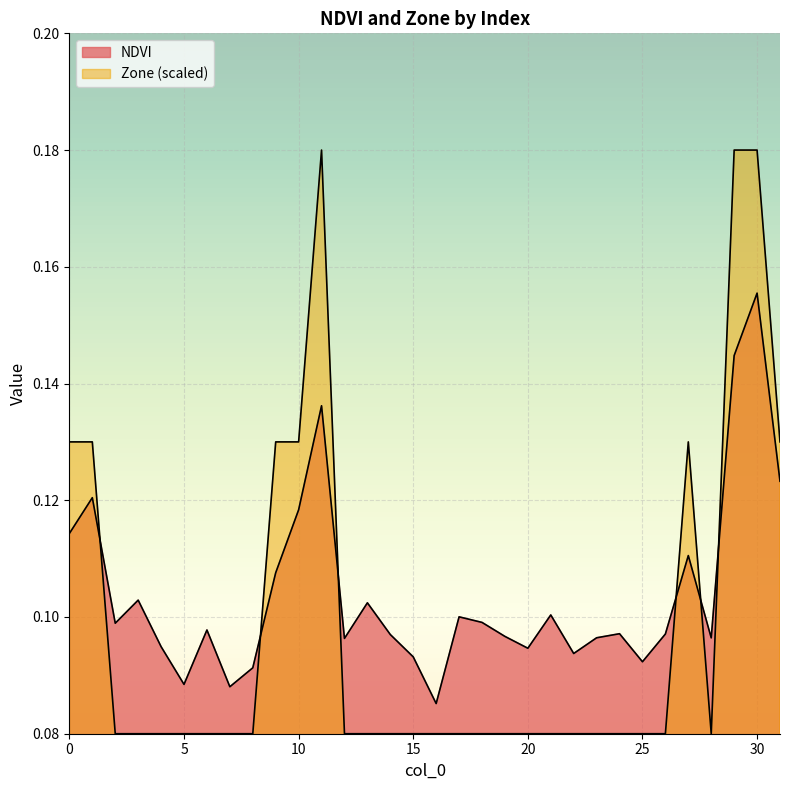

True or false: Zone has more than 1 interior local peaks.

True